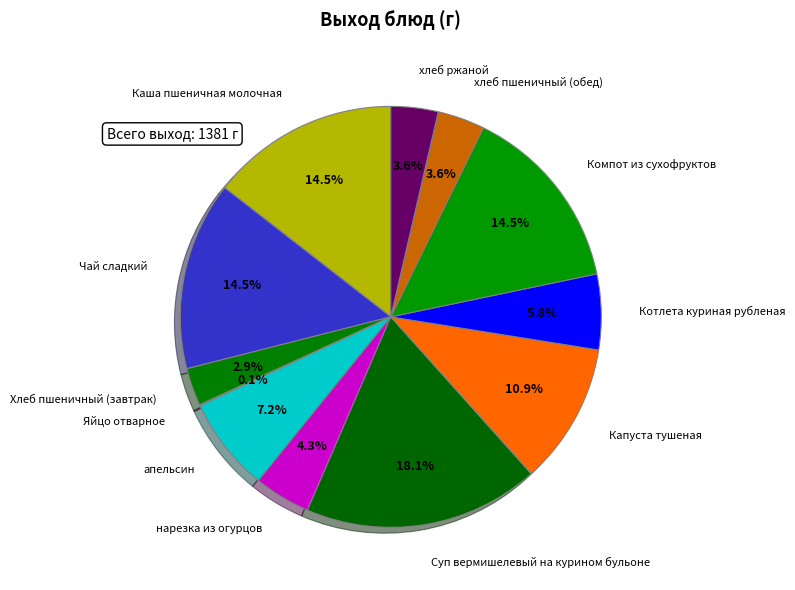

How much of the chart is everything except Компот из сухофруктов?

85.5%